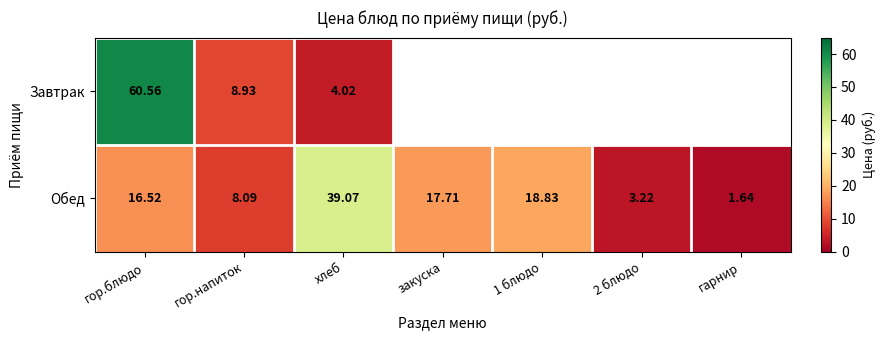

Which category has the lowest value across all series?

гарнир